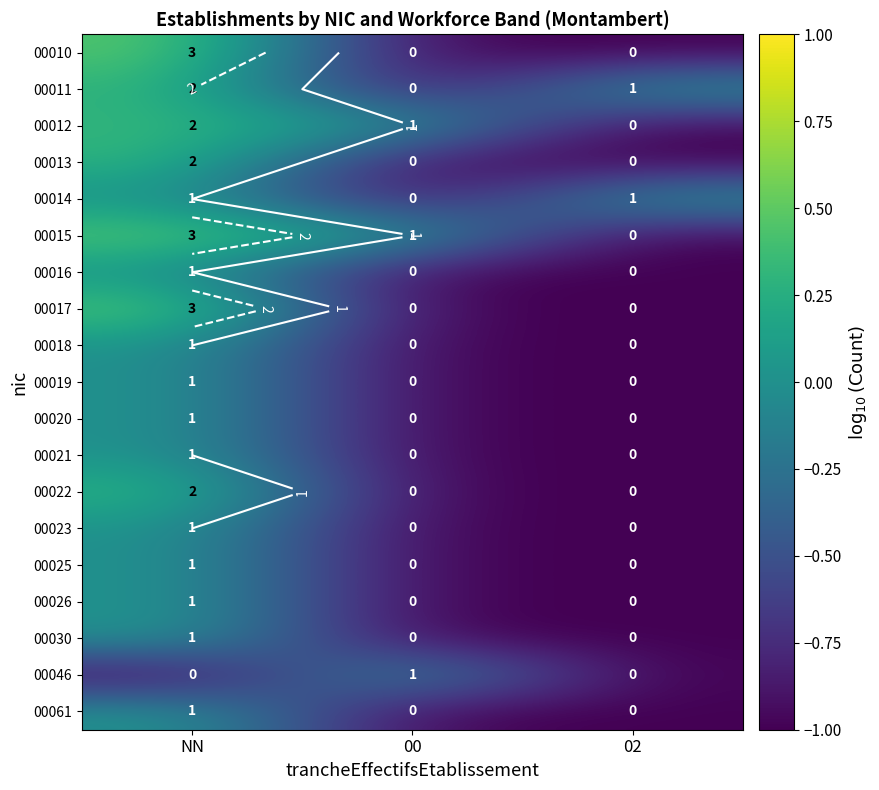

What is the difference between the 00023 values at NN and 02?

1.0